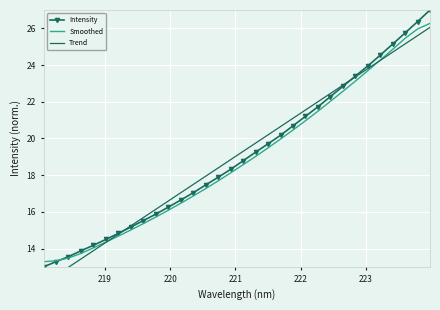

What is the maximum value for Smoothed?

26.3